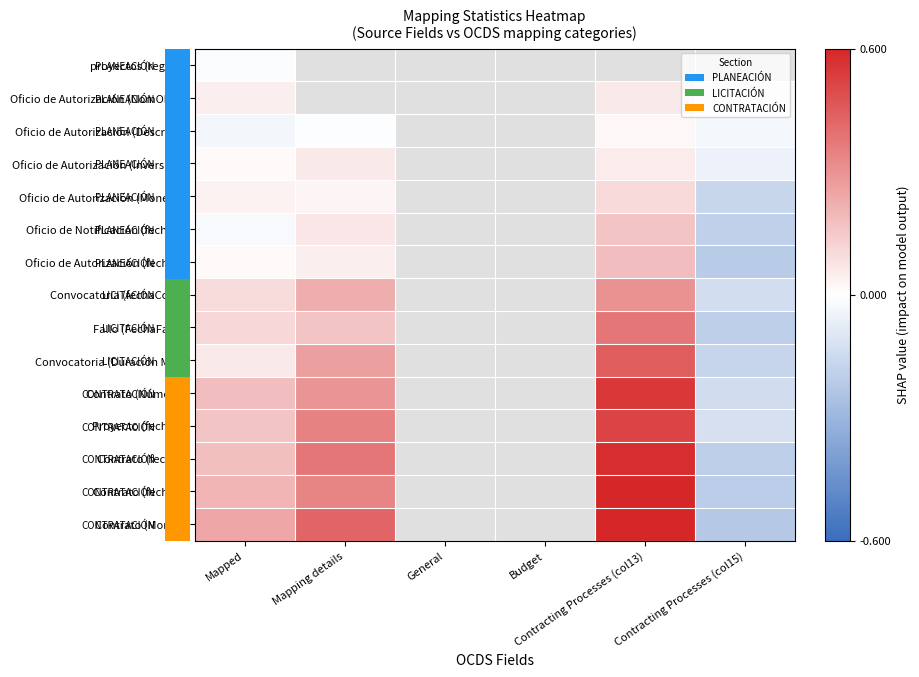

Is the value of Convocatoria (fechaConv) at Mapped greater than the value of Contrato (Número) at Budget?

No